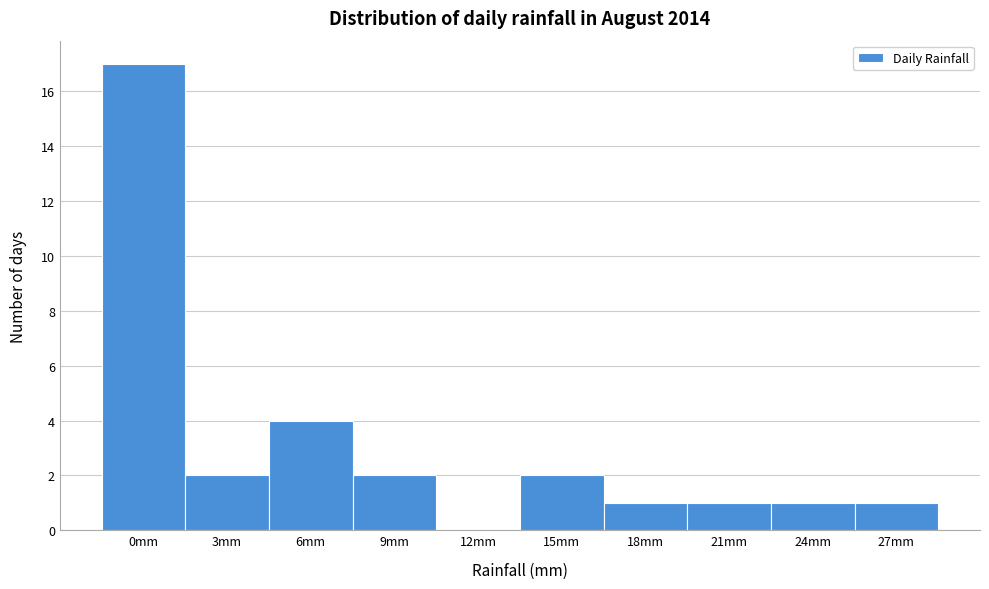

Reading right to left, transcribe all the data shown in this chart.

27mm=1	24mm=1	21mm=1	18mm=1	15mm=2	12mm=0	9mm=2	6mm=4	3mm=2	0mm=17